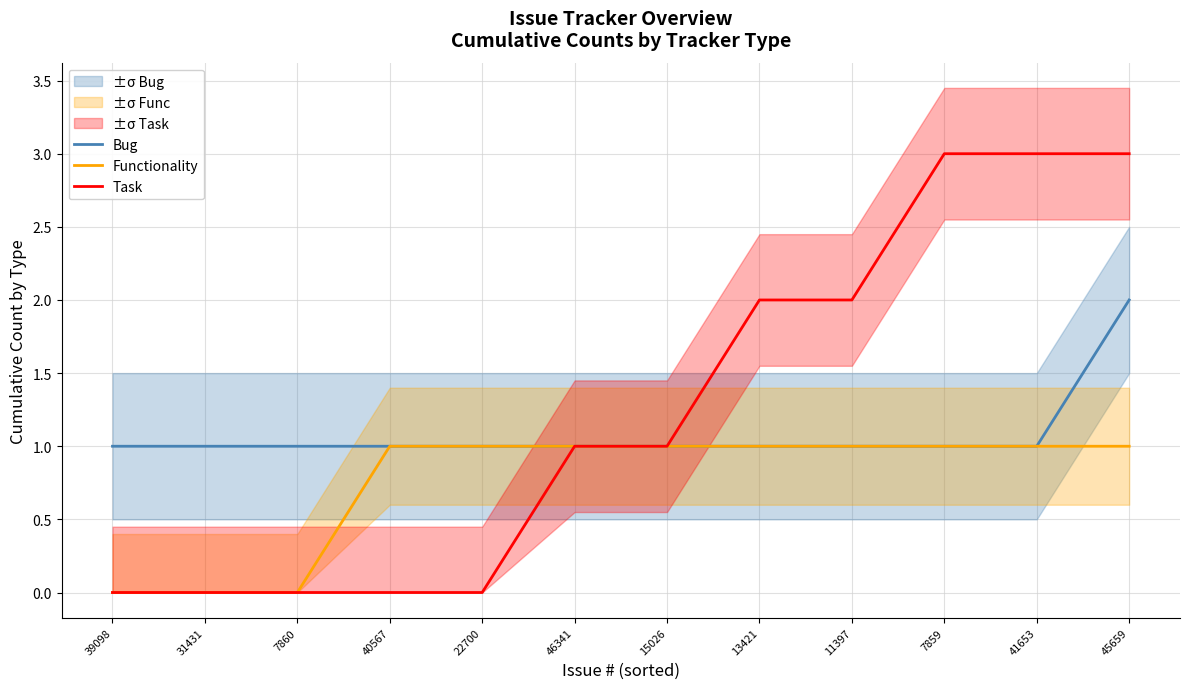

How many positive values does the Task series have?

7